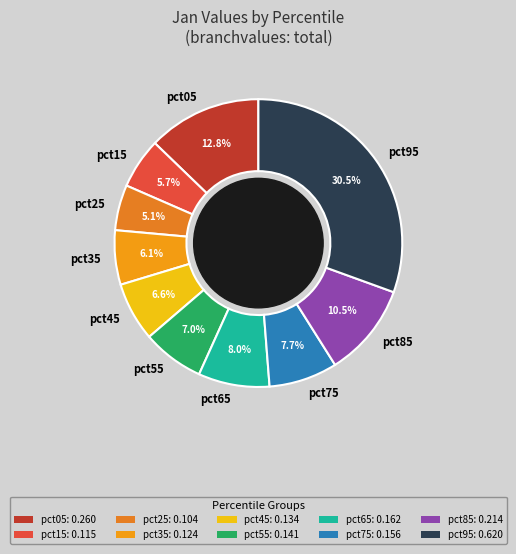

What percentage do pct55 and pct65 together represent?

15.0%